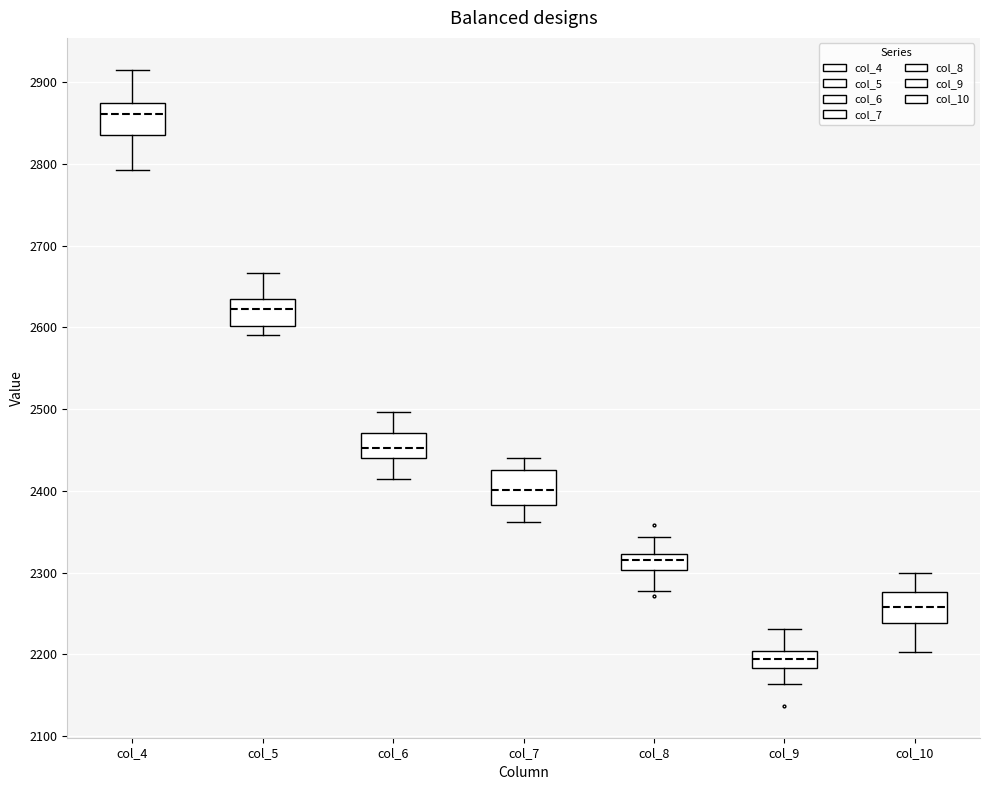

Reading left to right, read every box against the y-axis: the position of its median line, the range the box covers, and the ends of its whiskers. The values are not printed on the chart, so give them approximately, as read against the axis.

col_4: median 2860, box 2840 to 2870, whiskers 2790 to 2920
col_5: median 2620, box 2600 to 2640, whiskers 2590 to 2670
col_6: median 2450, box 2440 to 2470, whiskers 2410 to 2500
col_7: median 2400, box 2380 to 2430, whiskers 2360 to 2440
col_8: median 2320 (inside the box), box 2300 to 2320, whiskers 2280 to 2340
col_9: median 2190, box 2180 to 2200, whiskers 2160 to 2230
col_10: median 2260, box 2240 to 2280, whiskers 2200 to 2300